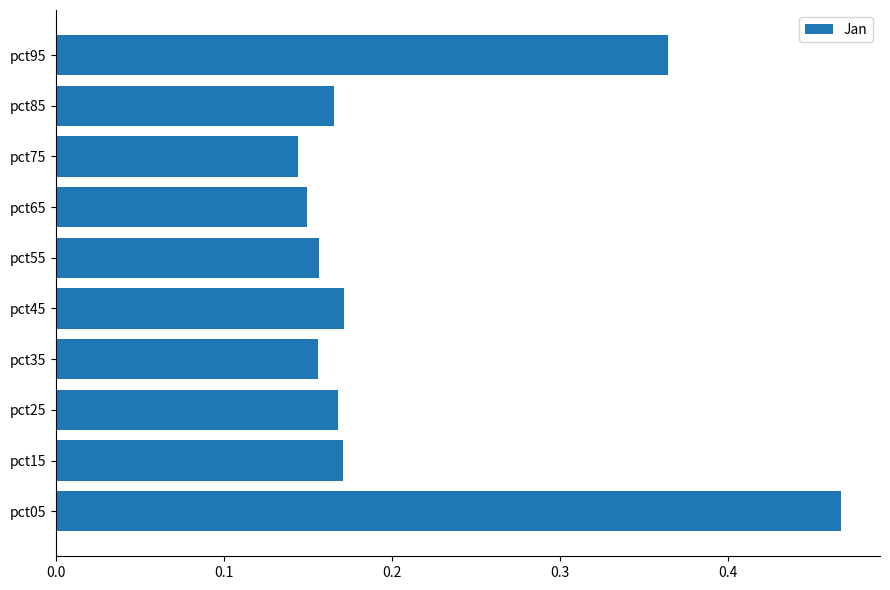

How many values are between 0 and 1?

10